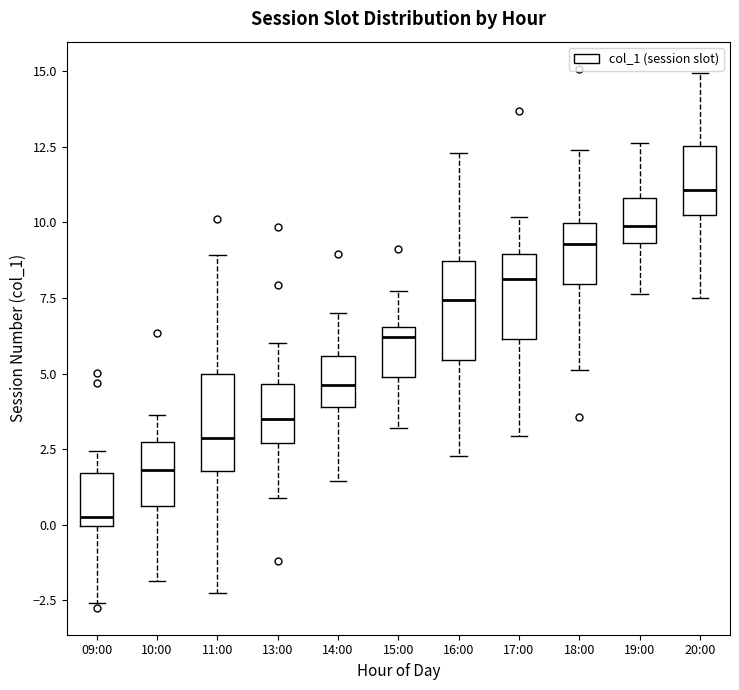

Reading left to right, transcribe this box plot: for each box, give where its median line is, the range the box spans, and where its two whiskers end, as read against the y-axis. The values are not printed on the chart, so give them approximately, as read against the axis.

09:00: median 0.5, box 0.0 to 1.5, whiskers -2.5 to 2.5
10:00: median 2.0, box 0.5 to 2.5, whiskers -2.0 to 3.5
11:00: median 3.0, box 2.0 to 5.0, whiskers -2.5 to 9.0
13:00: median 3.5, box 2.5 to 4.5, whiskers 1.0 to 6.0
14:00: median 4.5, box 4.0 to 5.5, whiskers 1.5 to 7.0
15:00: median 6.0, box 5.0 to 6.5, whiskers 3.0 to 7.5
16:00: median 7.5, box 5.5 to 8.5, whiskers 2.5 to 12.5
17:00: median 8.0, box 6.0 to 9.0, whiskers 3.0 to 10.0
18:00: median 9.5, box 8.0 to 10.0, whiskers 5.0 to 12.5
19:00: median 10.0, box 9.5 to 11.0, whiskers 7.5 to 12.5
20:00: median 11.0, box 10.0 to 12.5, whiskers 7.5 to 15.0